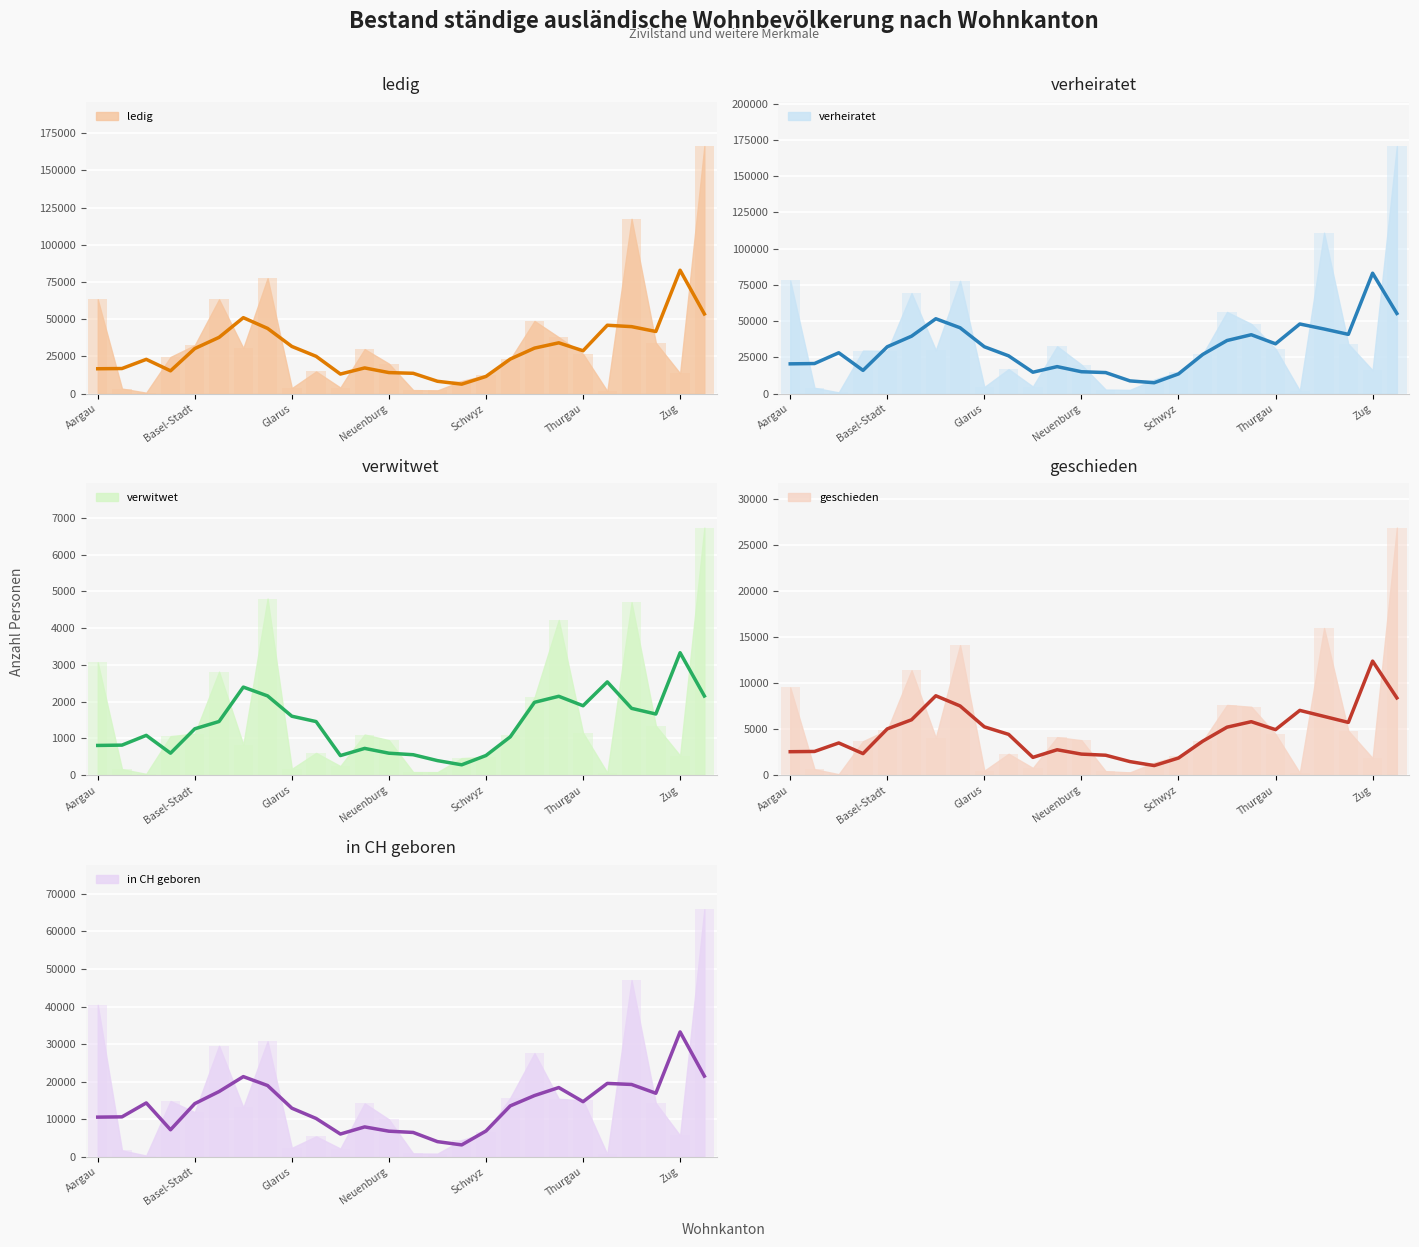

Does the chart contain any negative values?

No